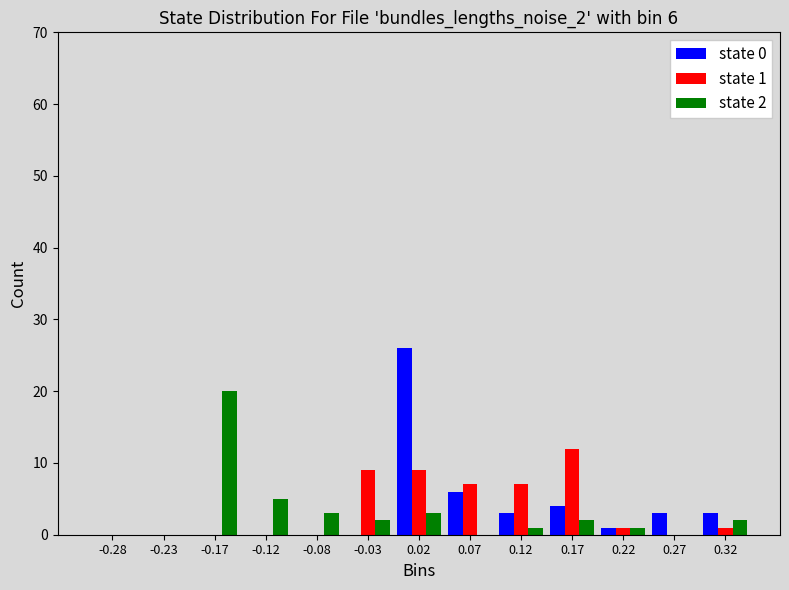

In the state 1 series, which range on the x-axis has the tallest bar?

0.15 to 0.20